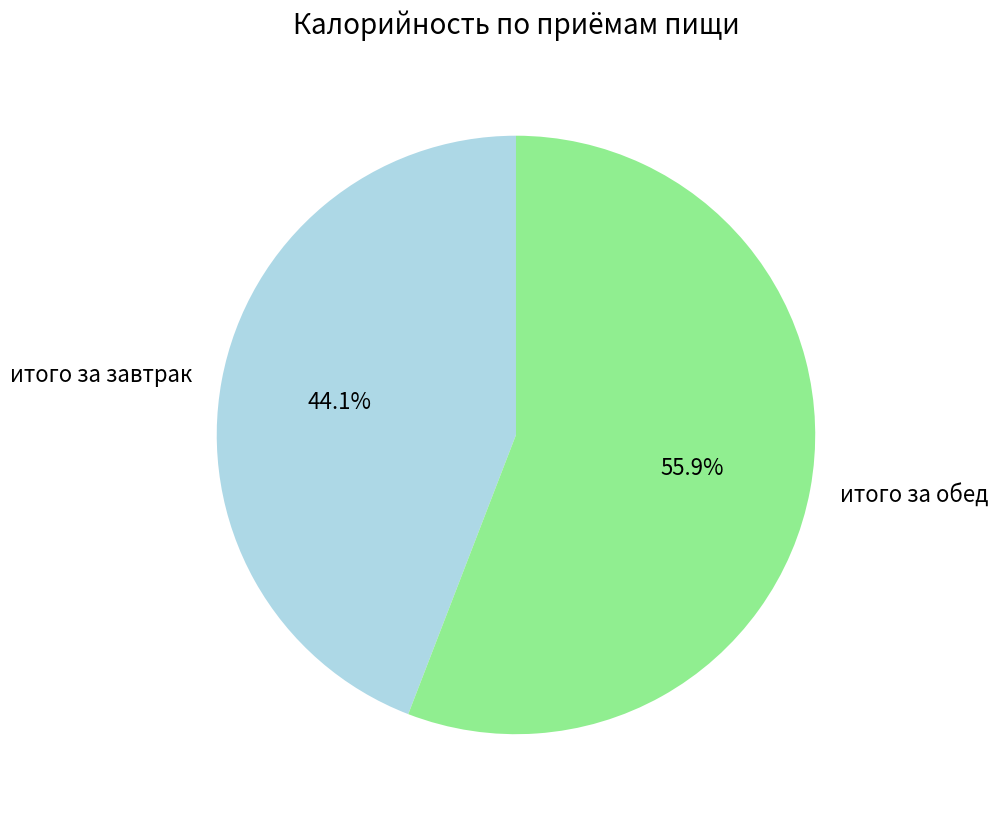

Does any single category account for the majority?

Yes